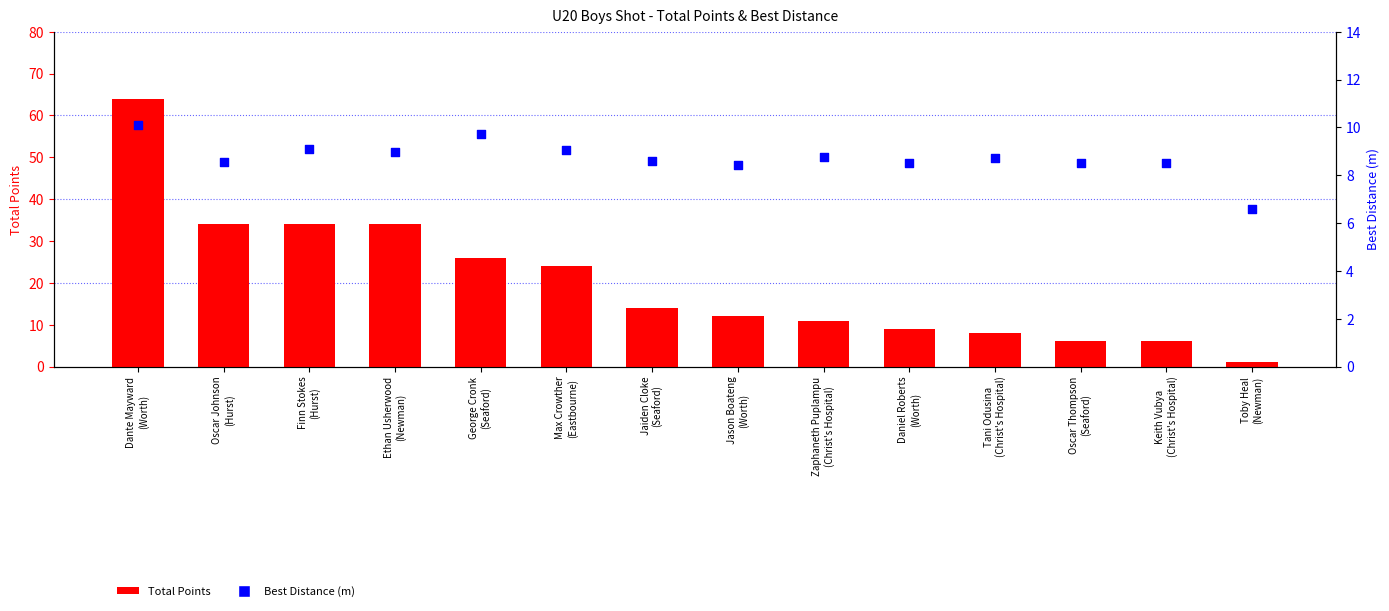

What are all the series names shown in the legend?

Total Points, Best Distance (m)